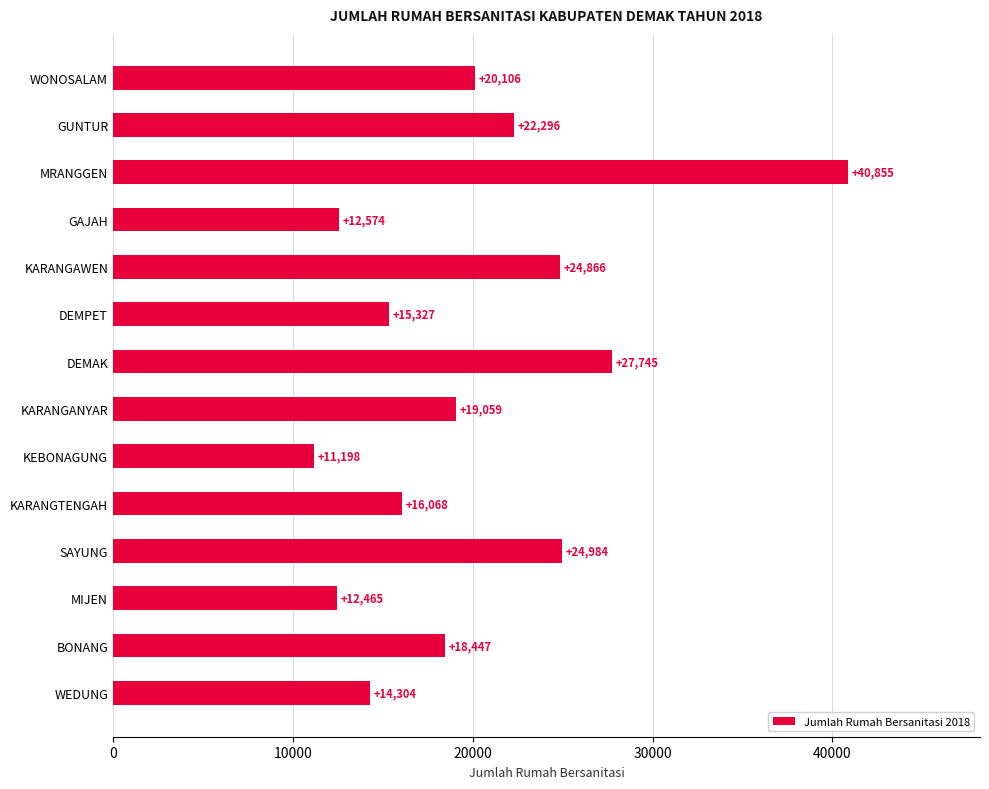

Rank the categories by value from highest to lowest.

MRANGGEN, DEMAK, SAYUNG, KARANGAWEN, GUNTUR, WONOSALAM, KARANGANYAR, BONANG, KARANGTENGAH, DEMPET, WEDUNG, GAJAH, MIJEN, KEBONAGUNG